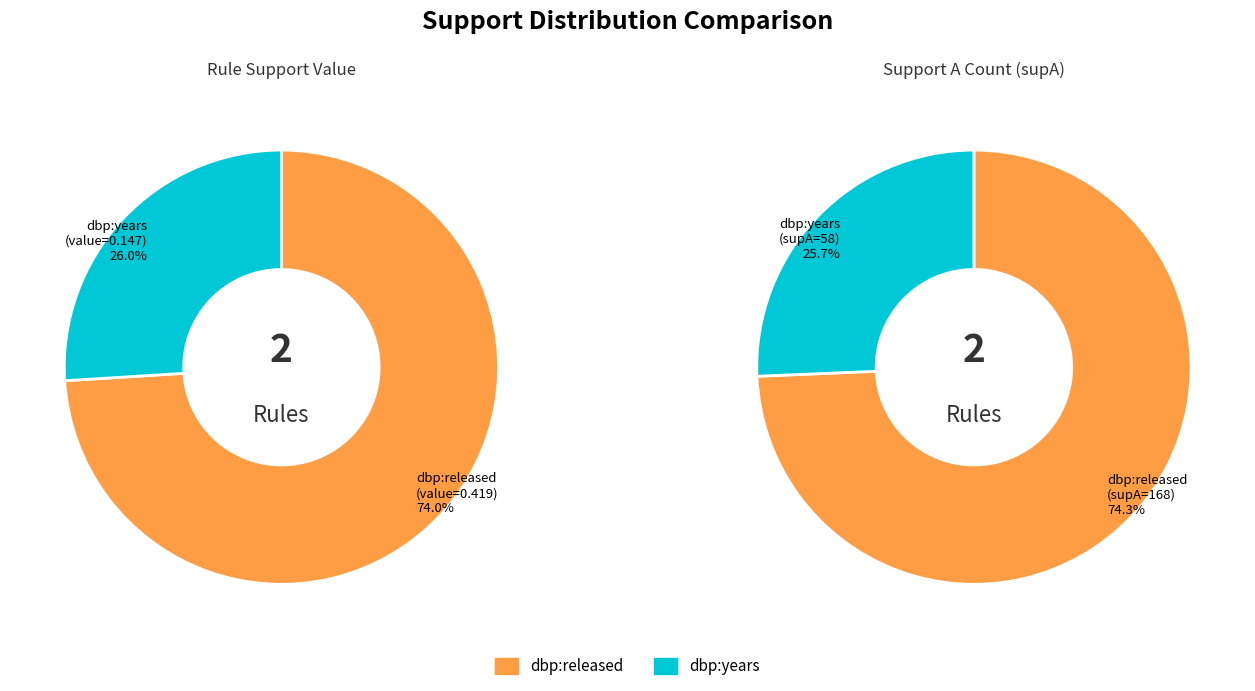

To the nearest percent, what portion does 58 represent?

26%